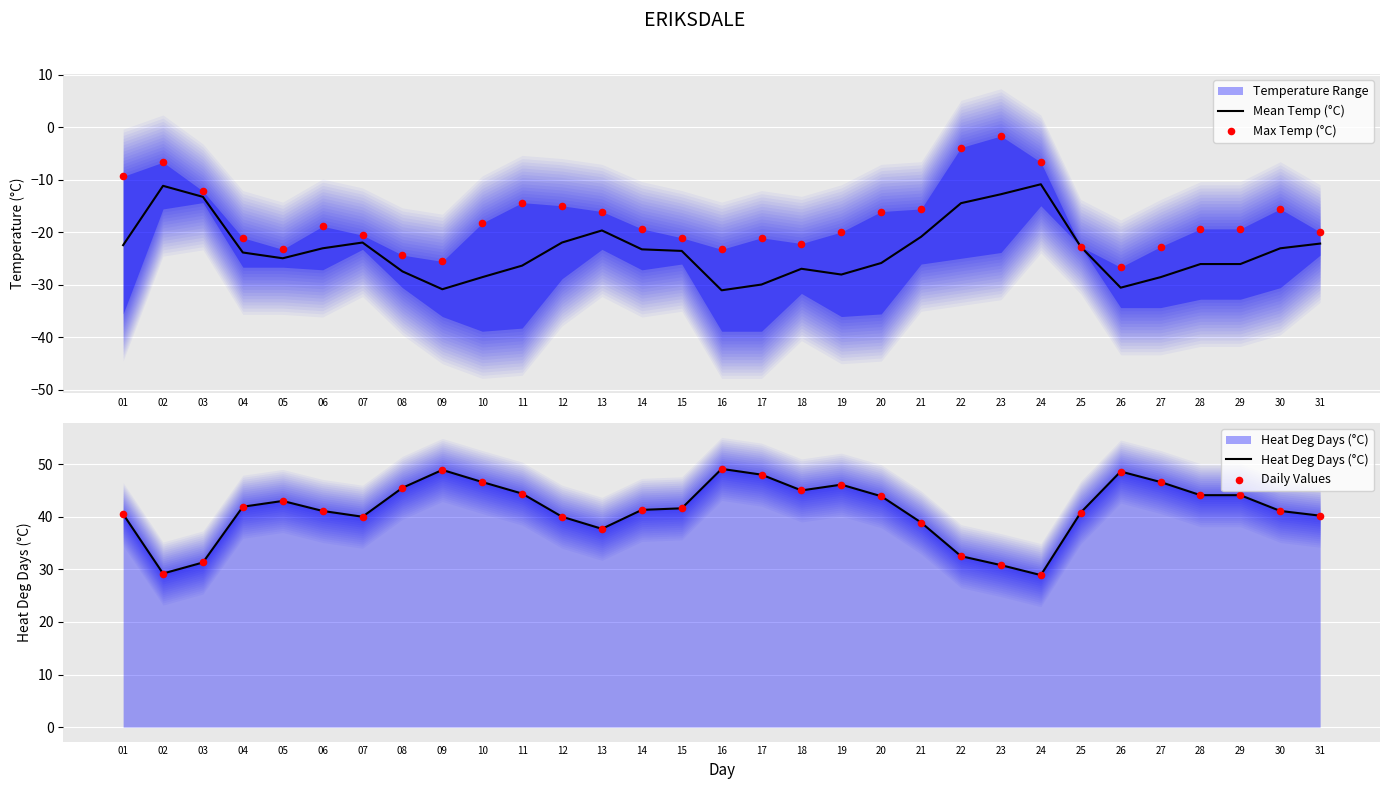

At how many categories does at least one series exceed -12?

31